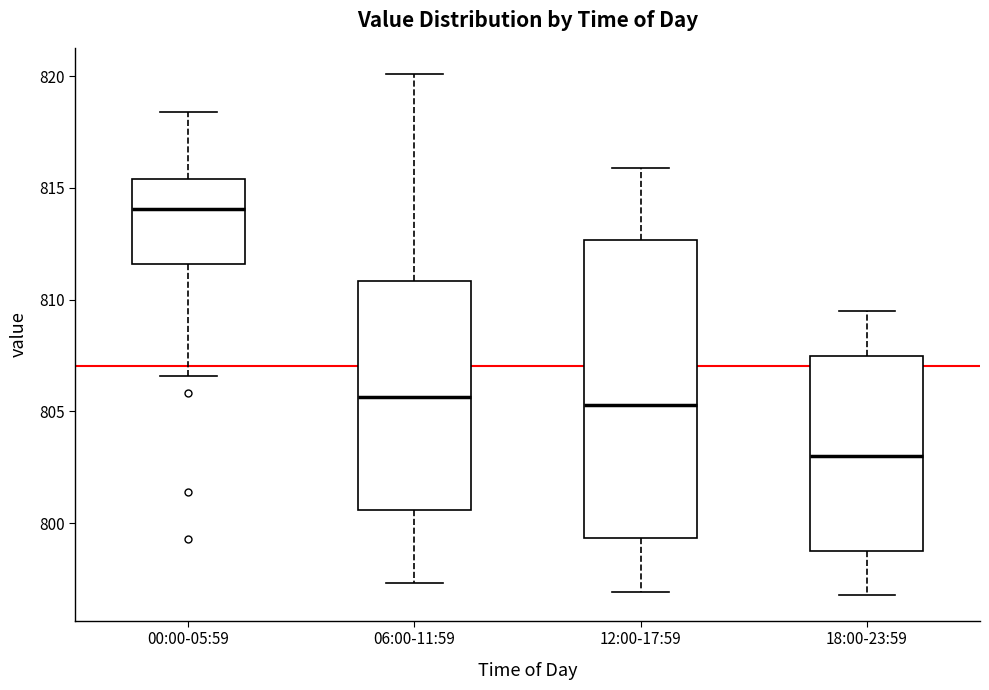

Which box is the tallest, from its lower edge to its upper edge?

12:00-17:59